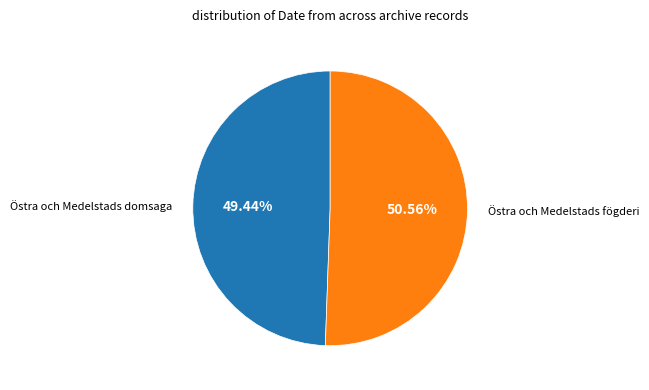

Does any single category account for the majority?

Yes